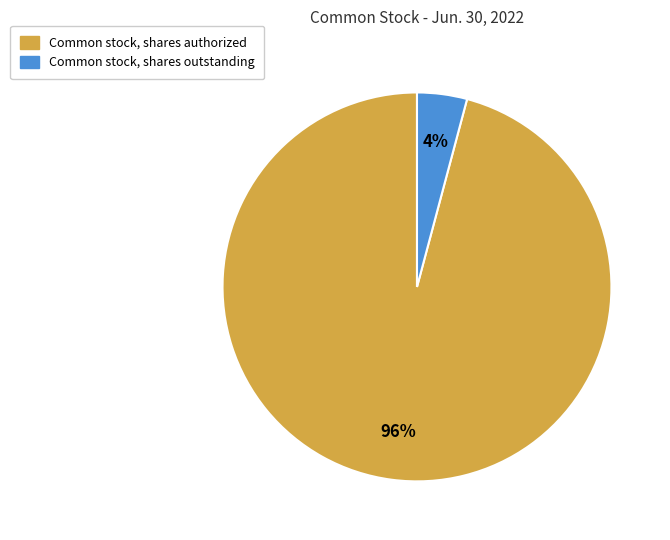

Is there any slice that represents more than half of the pie?

Yes